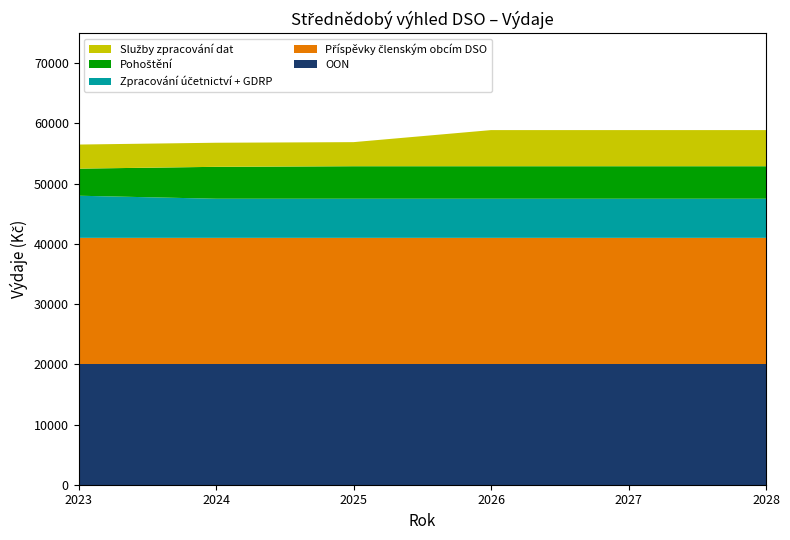

Reading left to right, extract all data points from this chart.

OON: 2023=20000	2024=20000	2025=20000	2026=20000	2027=20000	2028=20000
Příspěvky členským obcím DSO: 2023=21000	2024=21000	2025=21000	2026=21000	2027=21000	2028=21000
Zpracování účetnictví + GDRP: 2023=7000	2024=6500	2025=6500	2026=6500	2027=6500	2028=6500
Pohoštění: 2023=4500	2024=5300	2025=5400	2026=5400	2027=5400	2028=5400
Služby zpracování dat: 2023=4000	2024=4000	2025=4000	2026=6000	2027=6000	2028=6000